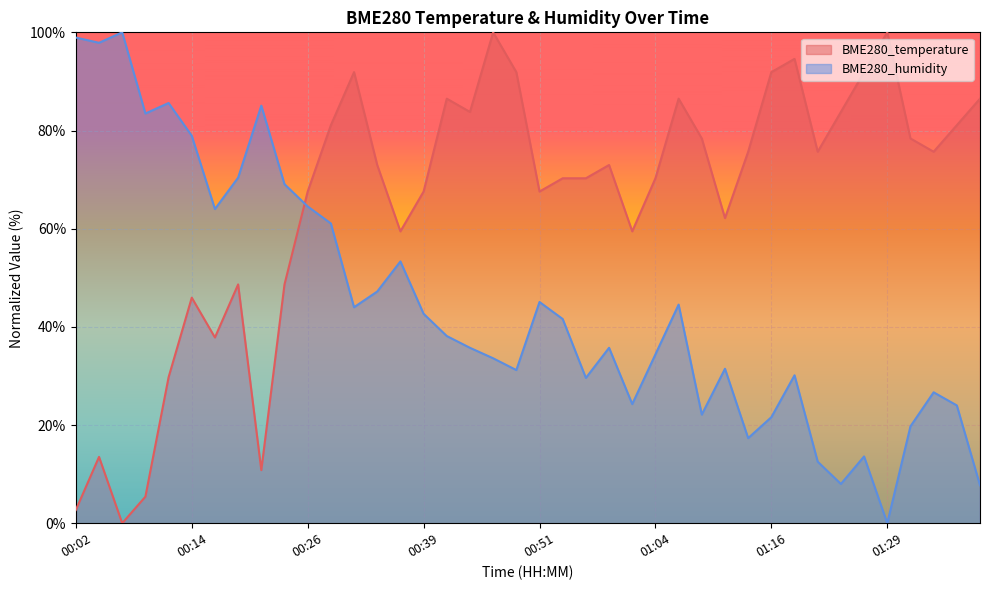

Is it true that BME280_temperature equals 76.2 at 00:14?

False